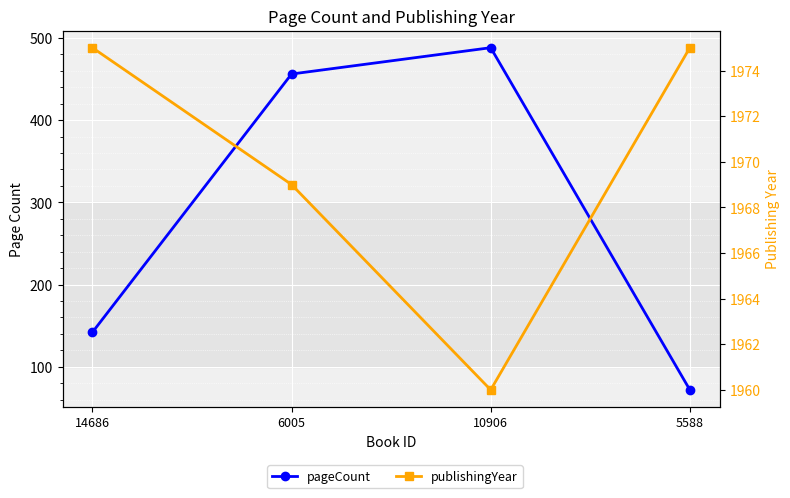

What is the average value of the pageCount series?

290